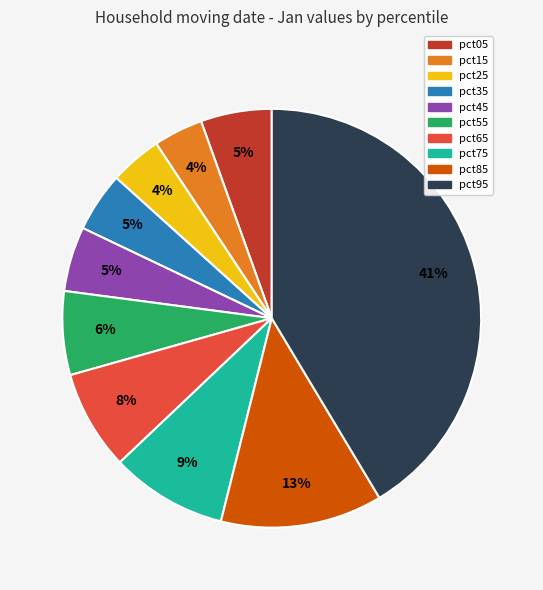

Which category has the biggest portion of the pie?

pct95